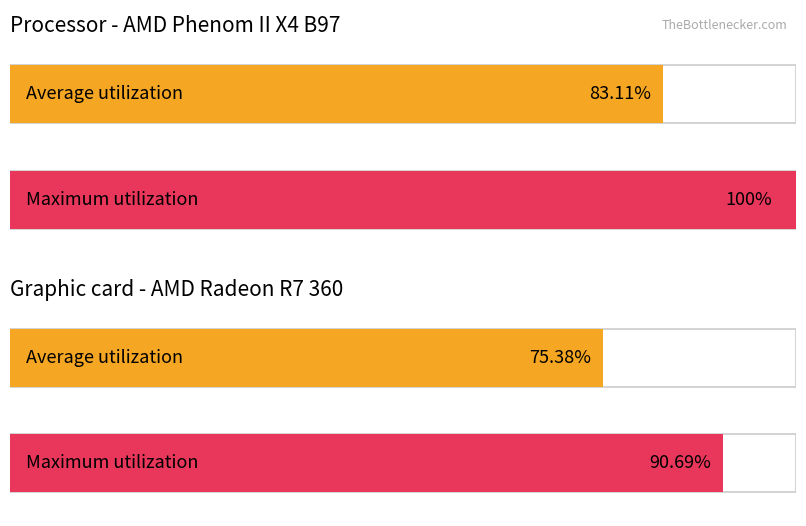

Is it true that Maximum utilization equals 61.6 at FARAKKA?

False